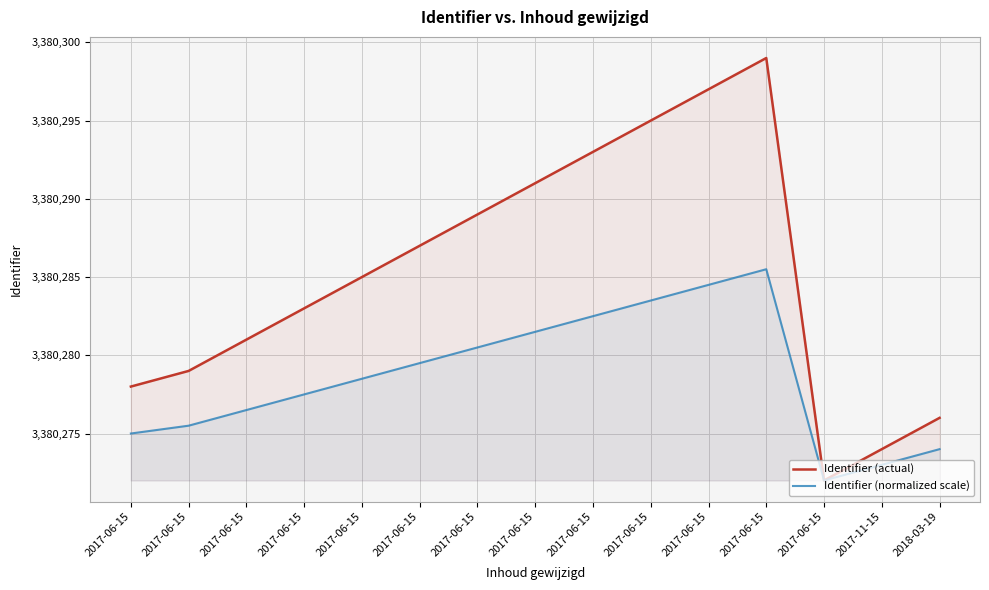

True or false: Identifier (normalized scale) and Identifier (actual) cross at least once.

False